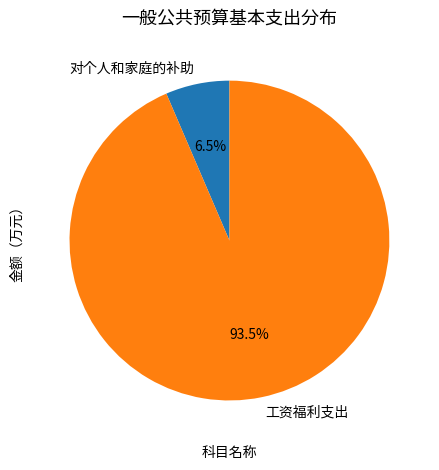

To the nearest percent, what is the average slice percentage?

50%